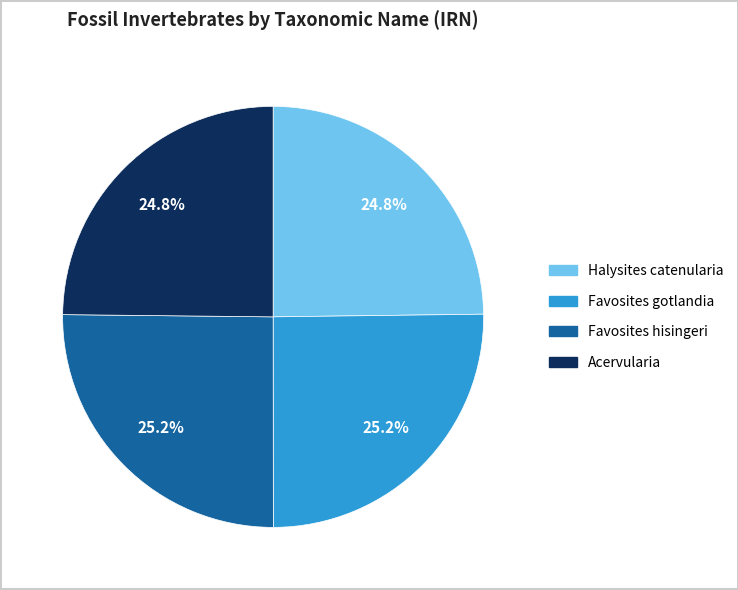

Do Halysites catenularia and Acervularia together represent more than half of the pie?

No